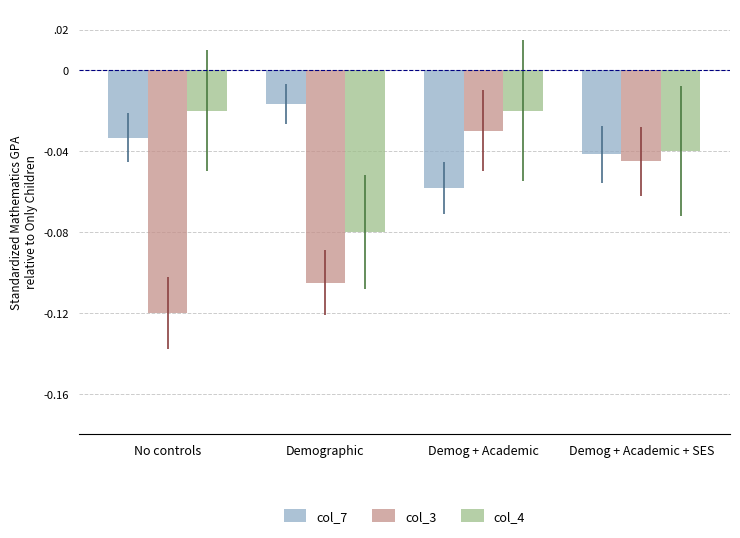

At which category does the chart reach its minimum across all series?

No controls